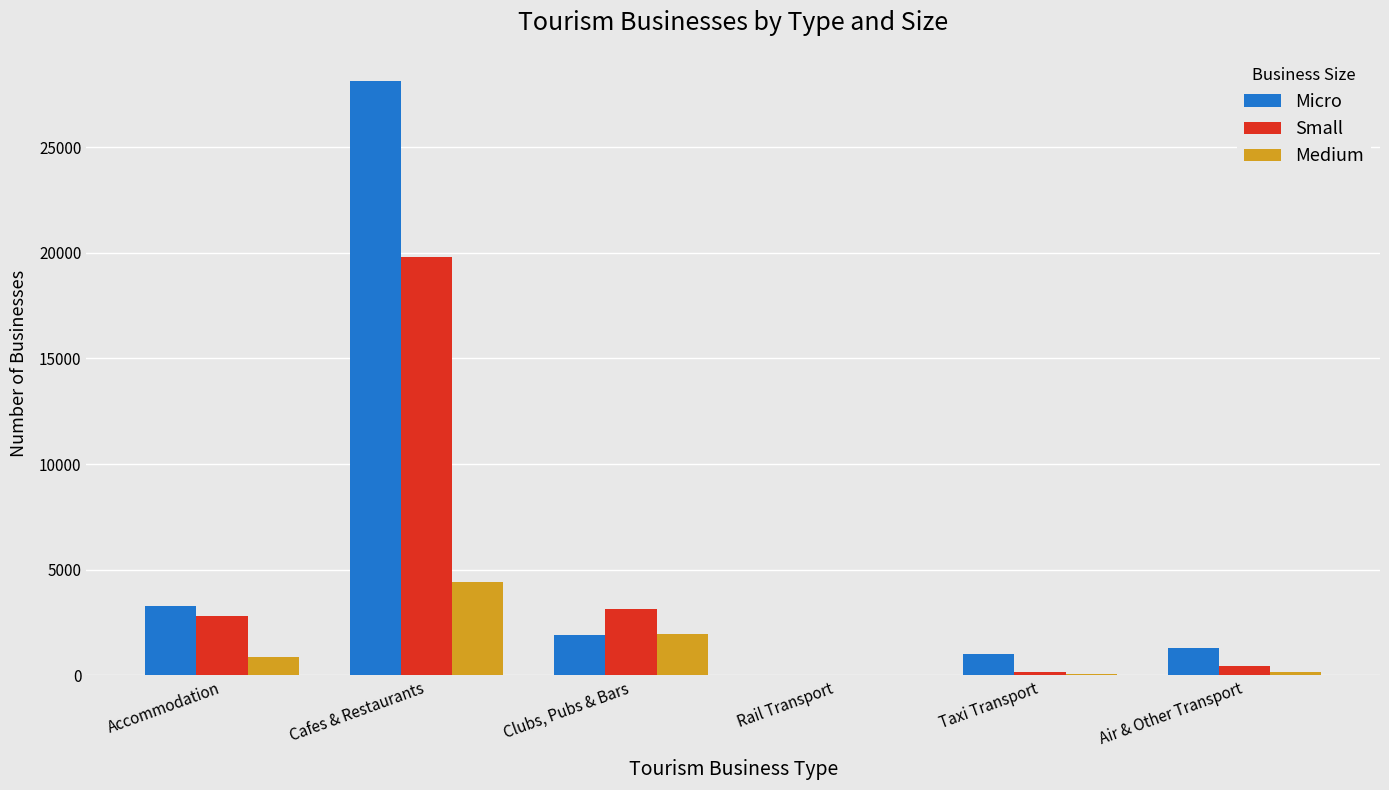

Read the Medium value at Air & Other Transport.

183